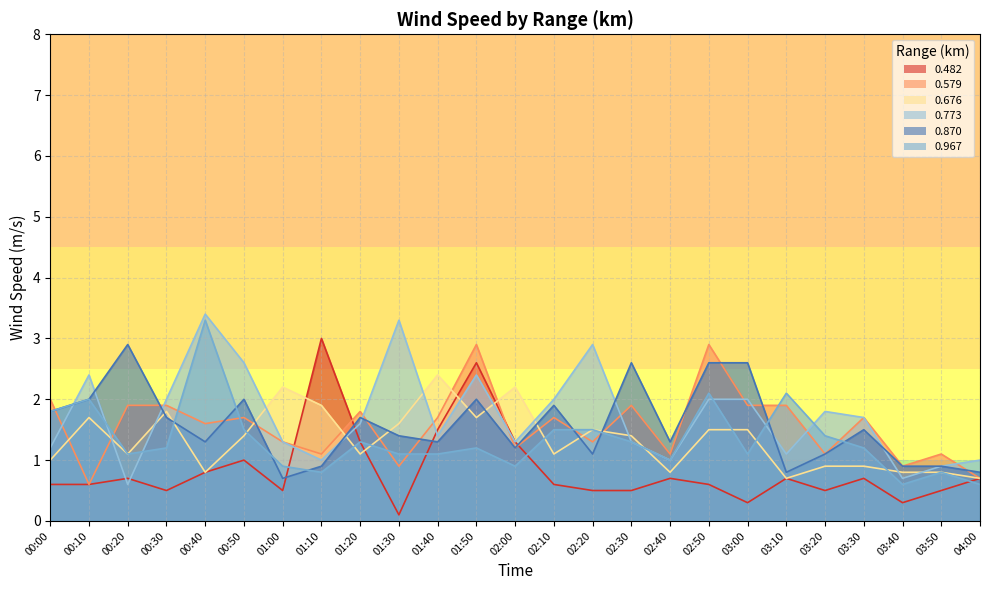

What is the label of the 6th point from the left?

00:50